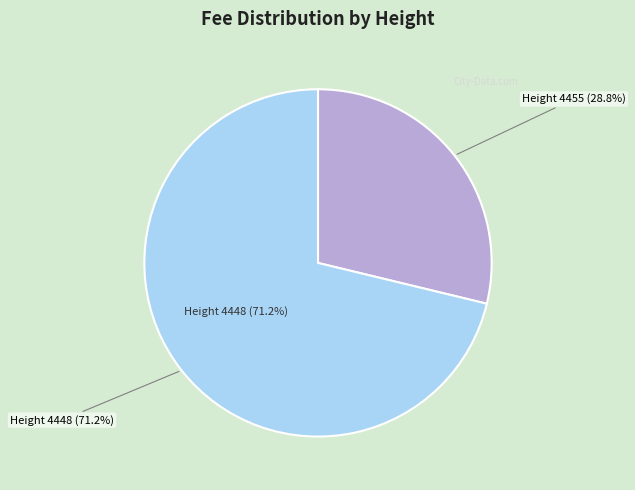

To the nearest percent, what percentage of the pie is 4455?

29%